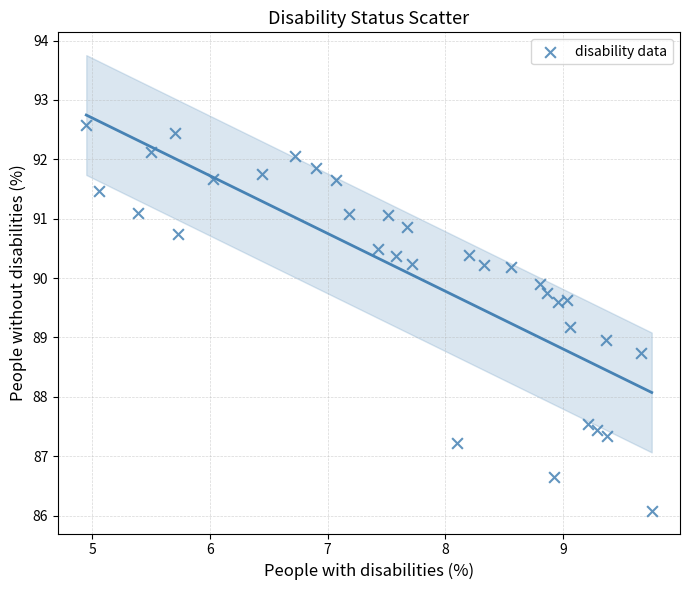

What is the range of X values (max minus min)?

4.8